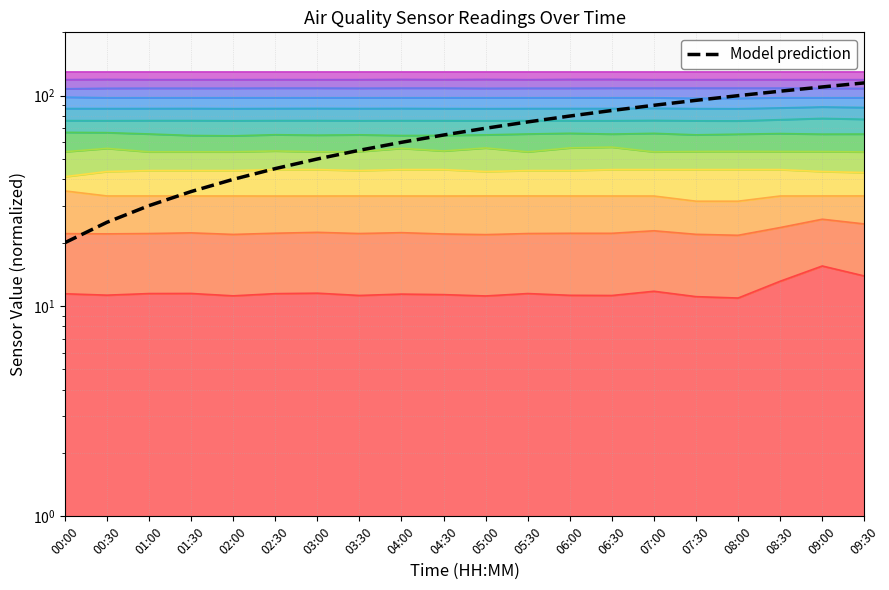

Which has a higher value, 00:30 or 03:00?

03:00